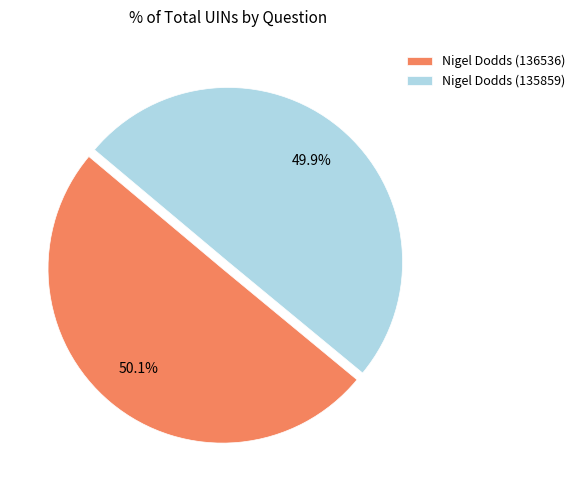

What is the total percentage of Nigel Dodds (136536) and Nigel Dodds (135859)?

100.0%